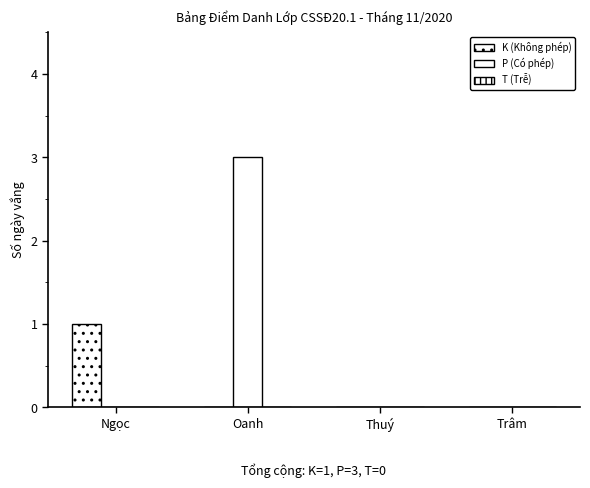

What is the label of the 3rd bar from the left?

Thuý